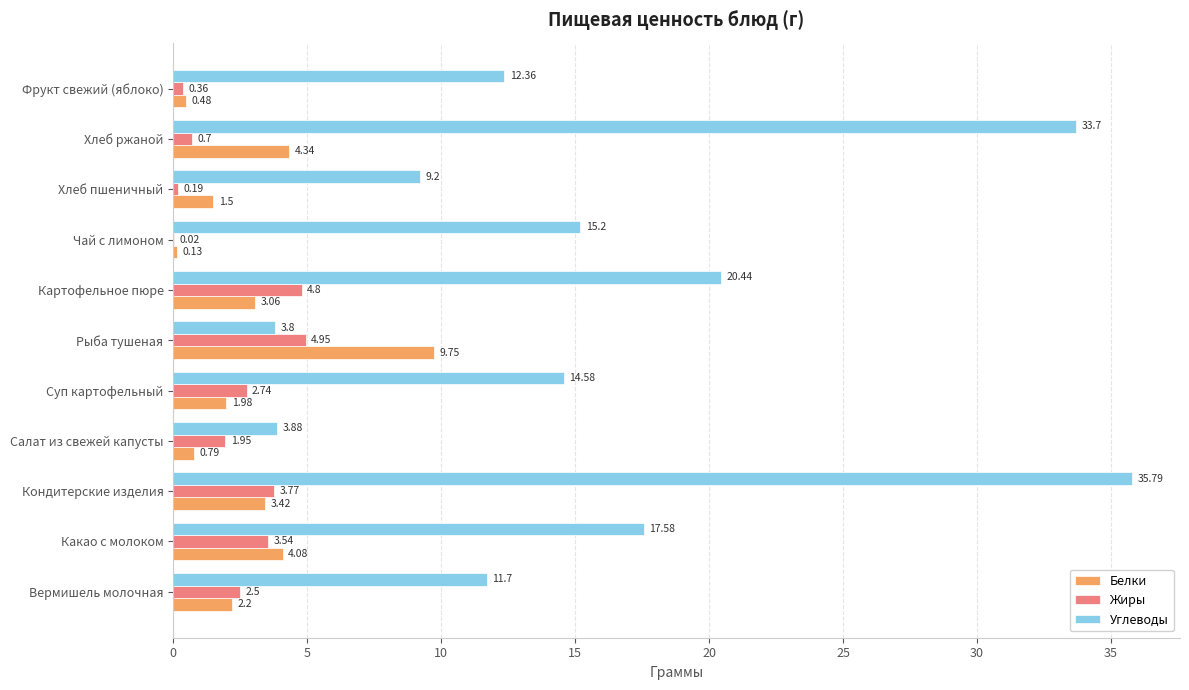

Count the number of categories in the chart.

11